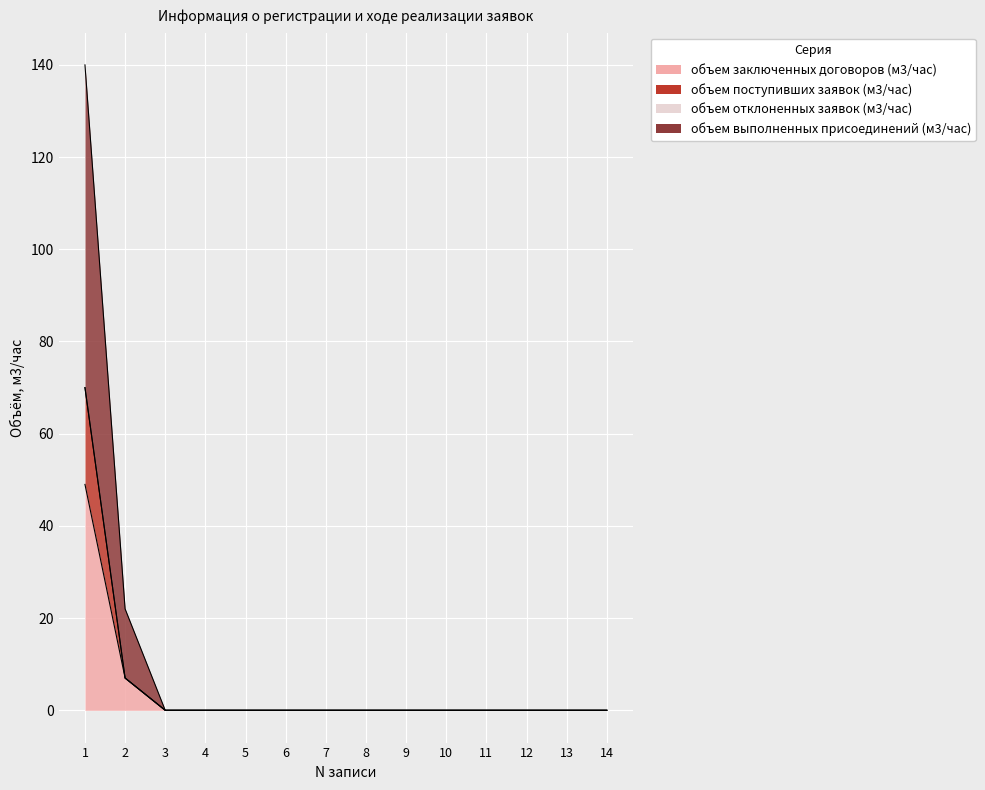

The объем поступивших заявок (м3/час) series shows 29 at 12. True or false?

False